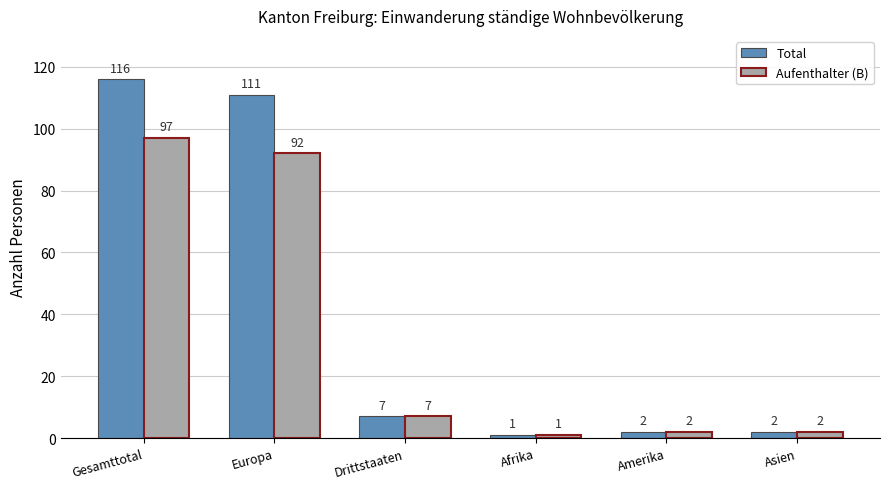

What is the label of the 5th bar from the left?

Amerika